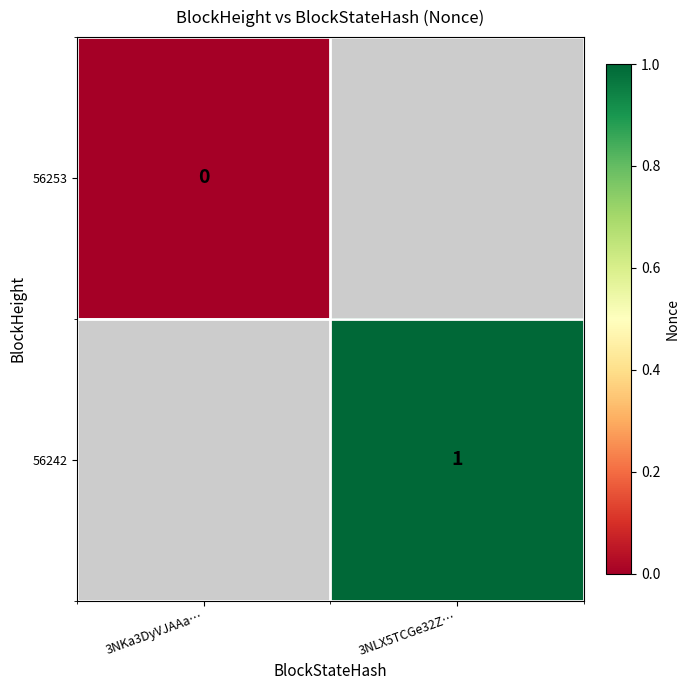

Is the value of 56253 at 3NKa3DyVJAAa… greater than the value of 56242 at 3NLX5TCGe32Z…?

No